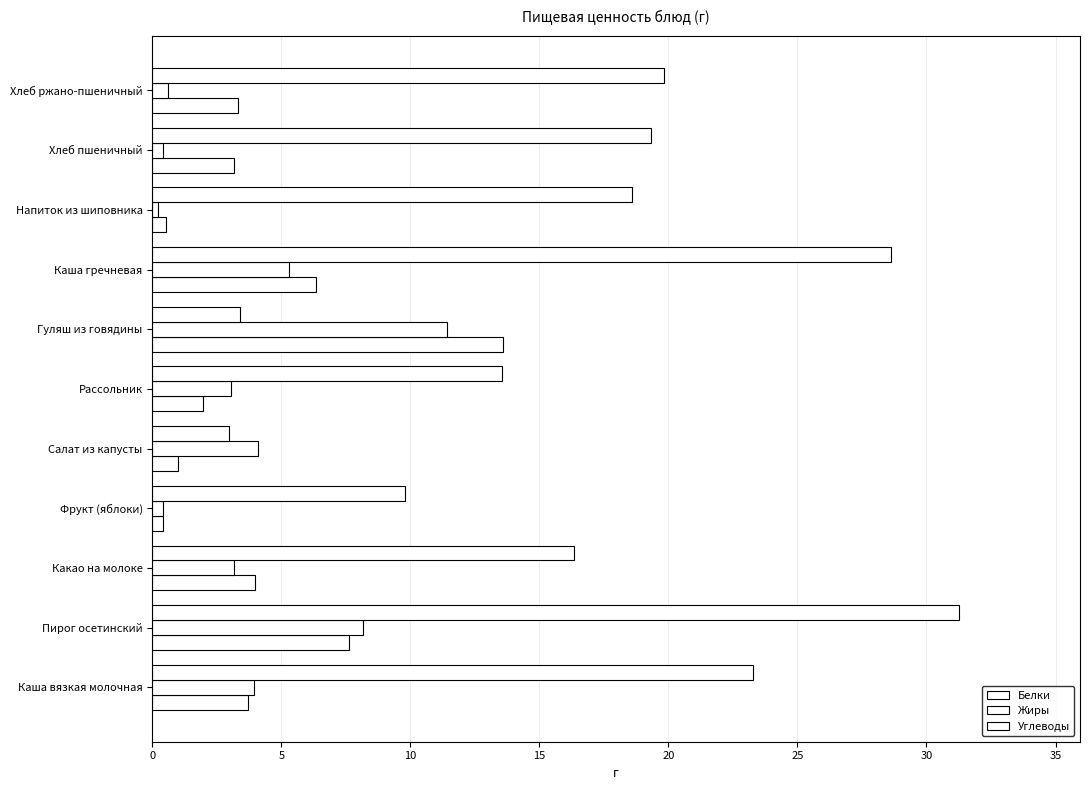

Count the number of categories in the chart.

11